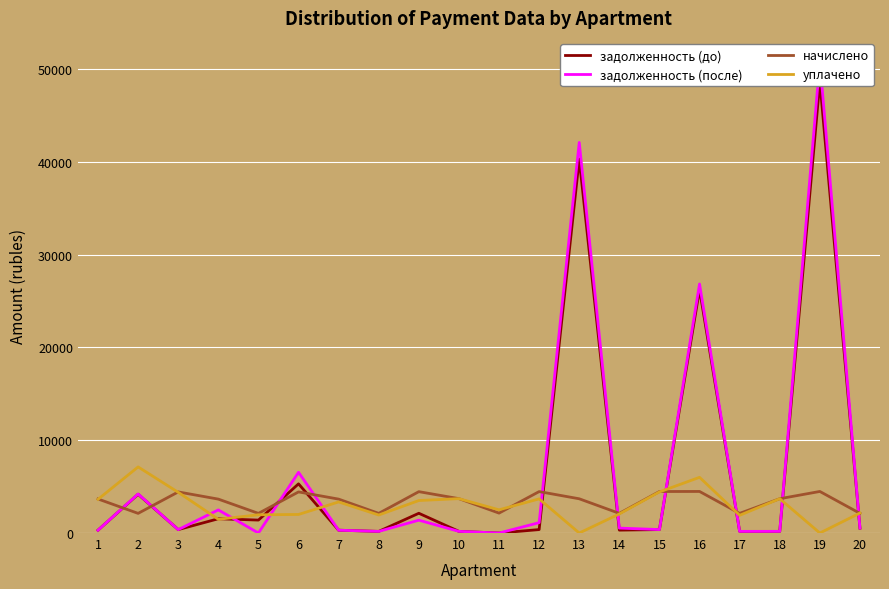

What are all the series names shown in the legend?

задолженность (до), задолженность (после), начислено, уплачено